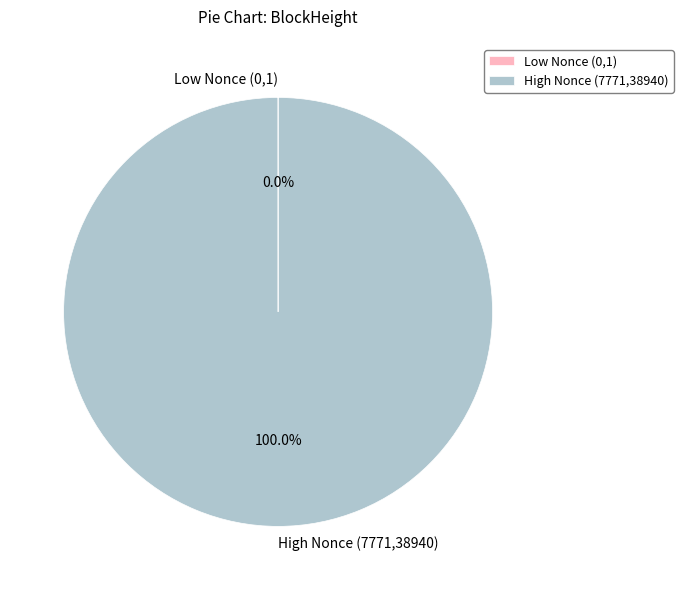

Is there a majority slice in this chart?

Yes